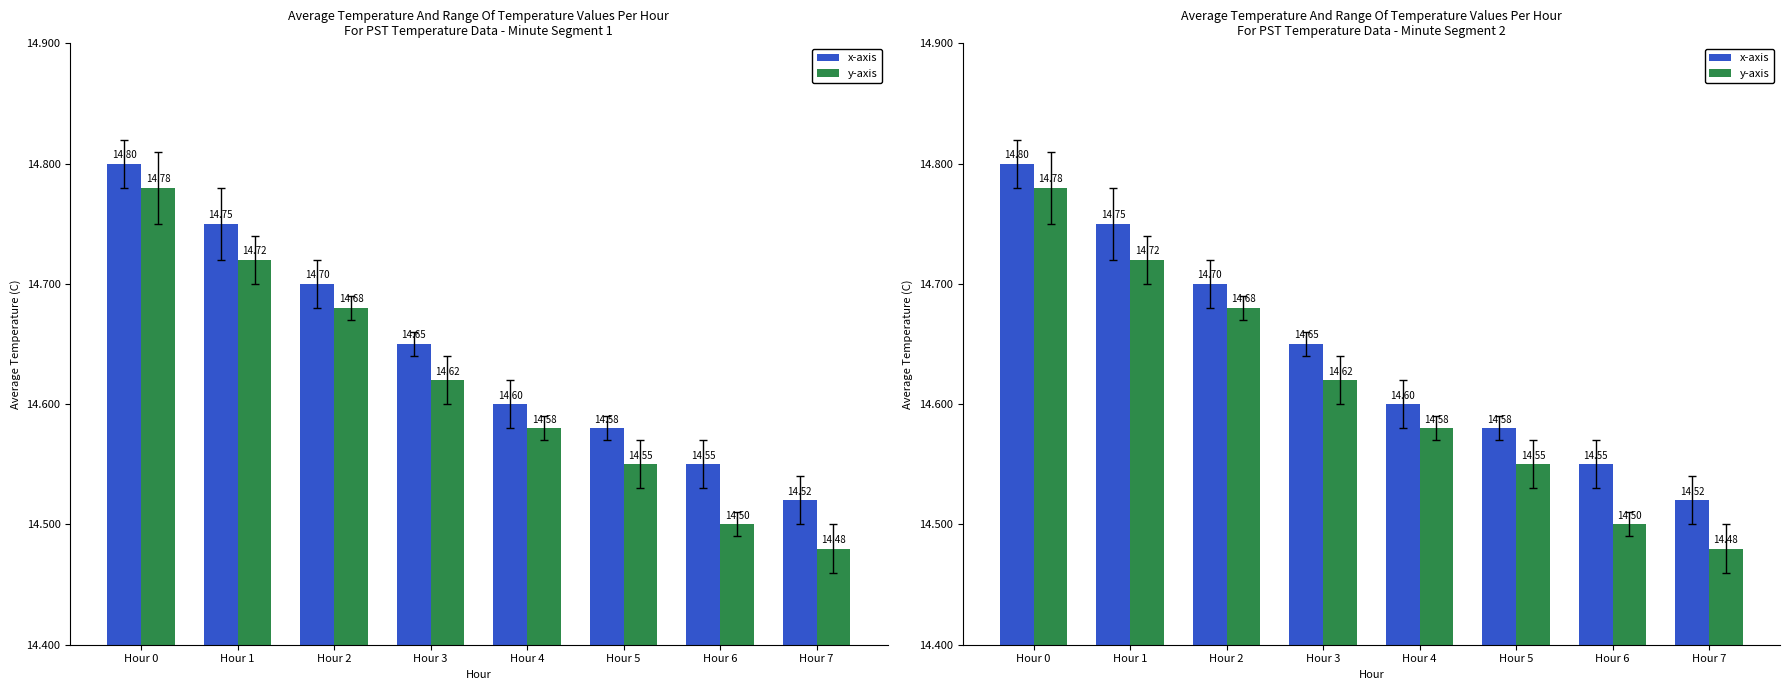

How many data points does each series have?

8